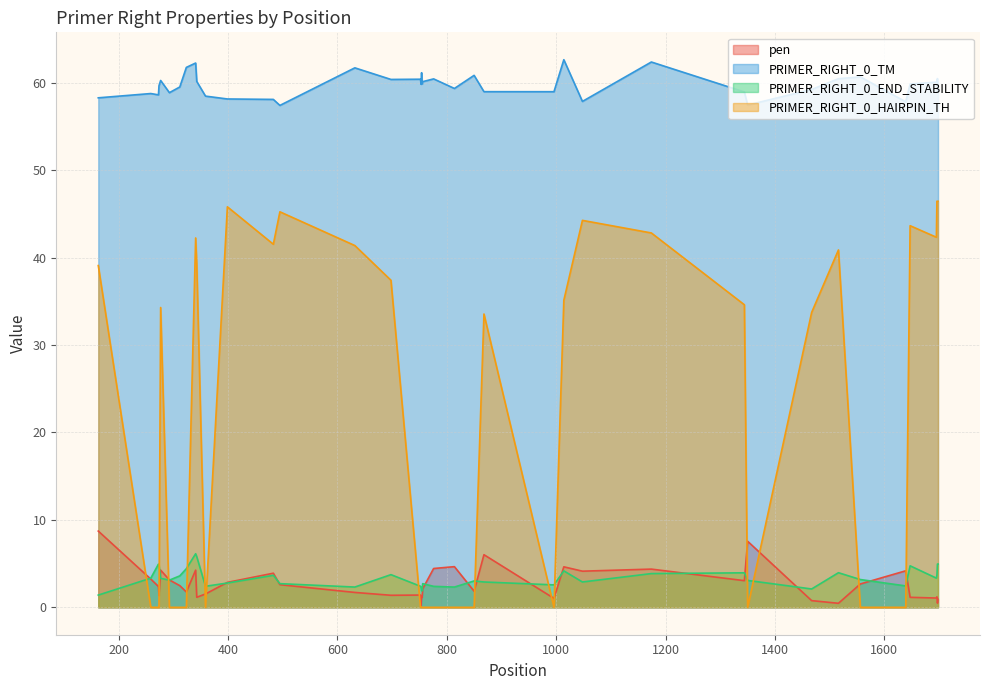

What are all the series names shown in the legend?

pen, PRIMER_RIGHT_0_TM, PRIMER_RIGHT_0_END_STABILITY, PRIMER_RIGHT_0_HAIRPIN_TH